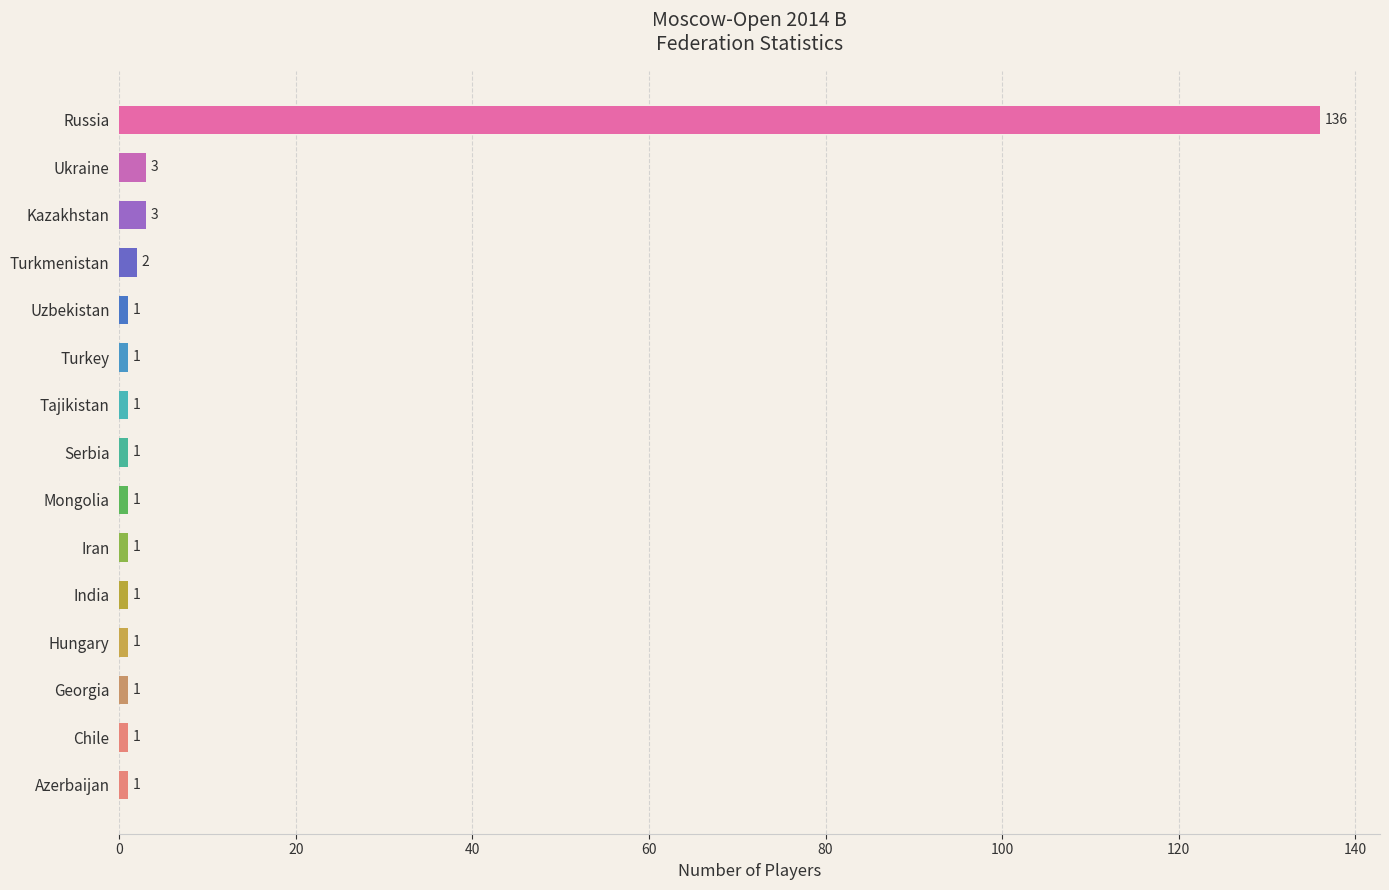

What is the greatest value displayed?

136